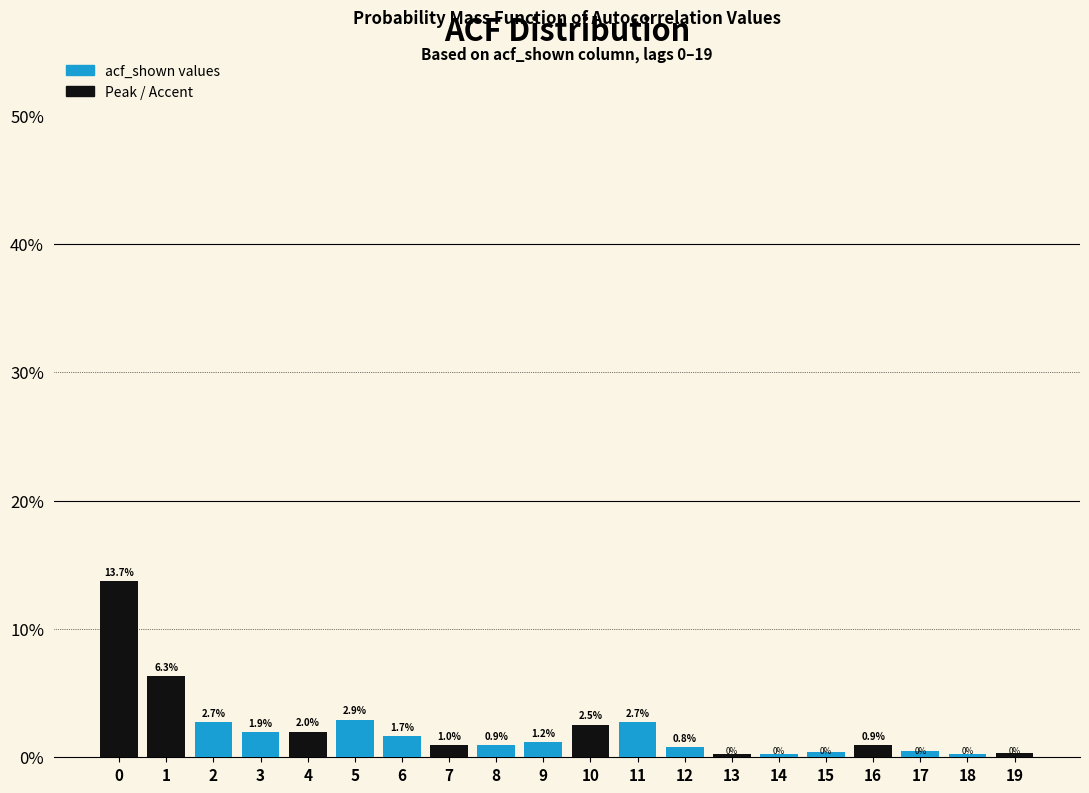

What is the average value?

2.2